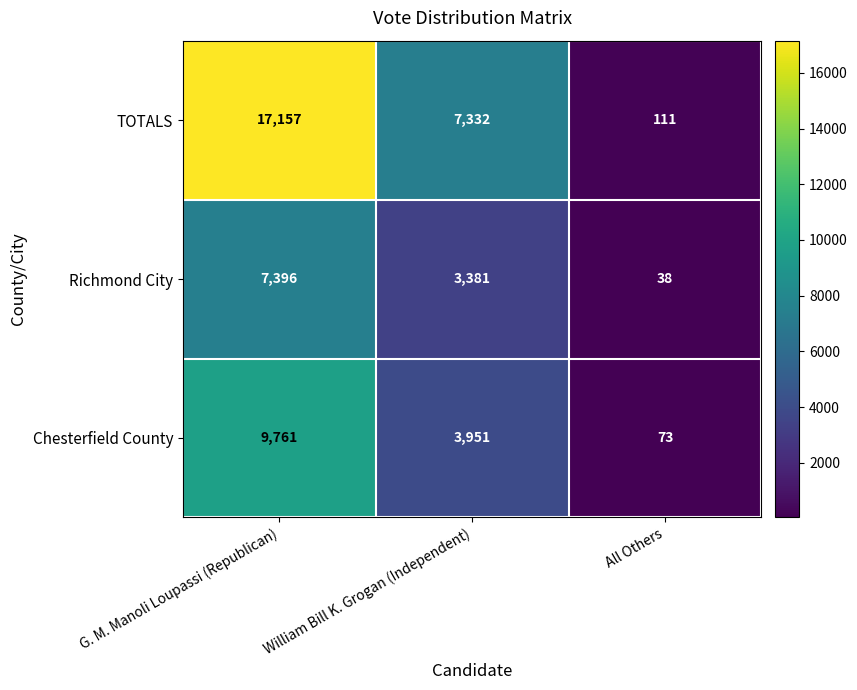

What is the total value across all series at G. M. Manoli Loupassi (Republican)?

34314